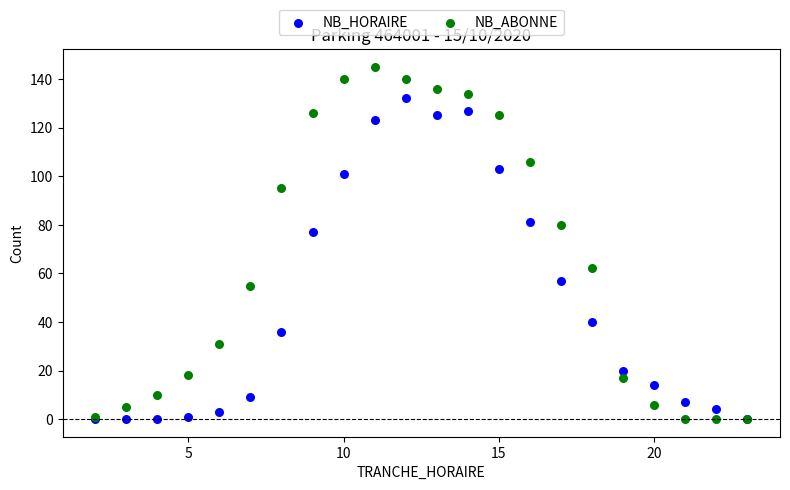

In the NB_ABONNE series, what Y value is closest to 72?

80